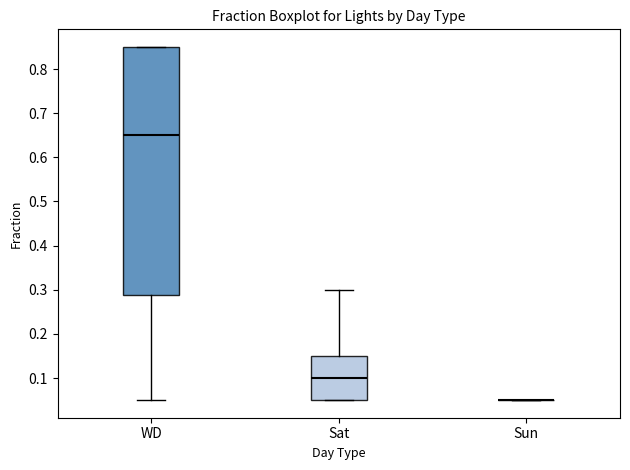

Reading left to right, transcribe this box plot: for each box, give where its median line is, the range the box spans, and where its two whiskers end, as read against the y-axis. The values are not printed on the chart, so give them approximately, as read against the axis.

WD: median 0.65, box 0.29 to 0.85, whiskers 0.05 to 0.85
Sat: median 0.10, box 0.05 to 0.15, whiskers 0.05 to 0.30
Sun: box collapsed to a line at 0.05, whiskers 0.05 to 0.05